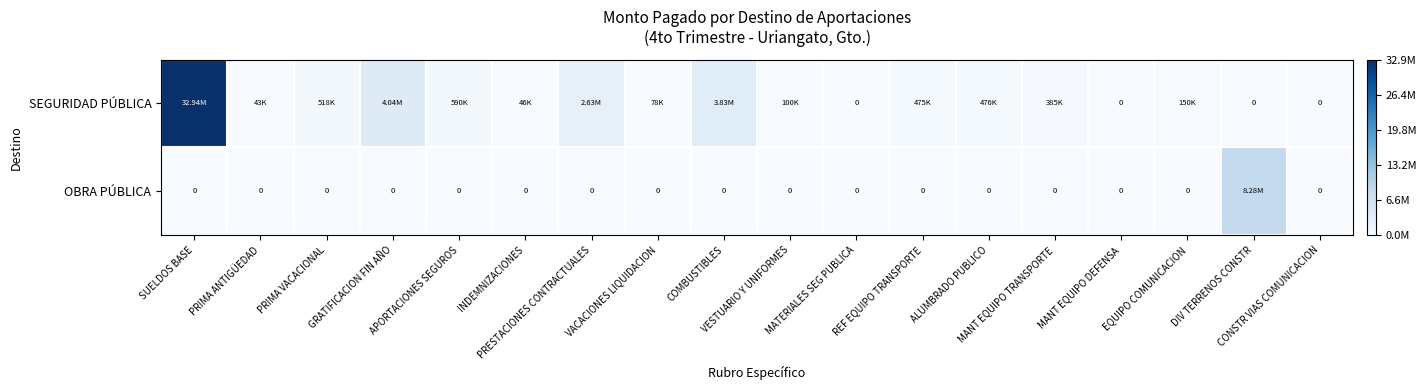

What is the sum of the SEGURIDAD PÚBLICA values at EQUIPO COMUNICACION and REF EQUIPO TRANSPORTE?

625159.0